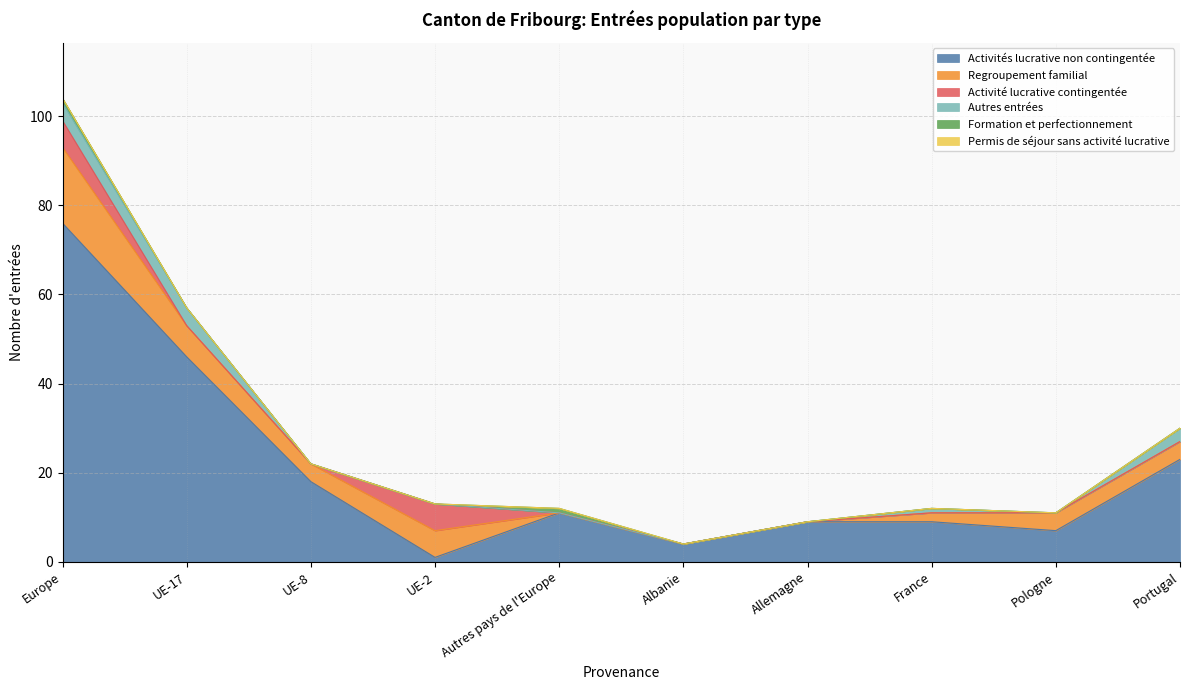

Between France and Pologne, which is larger?

France